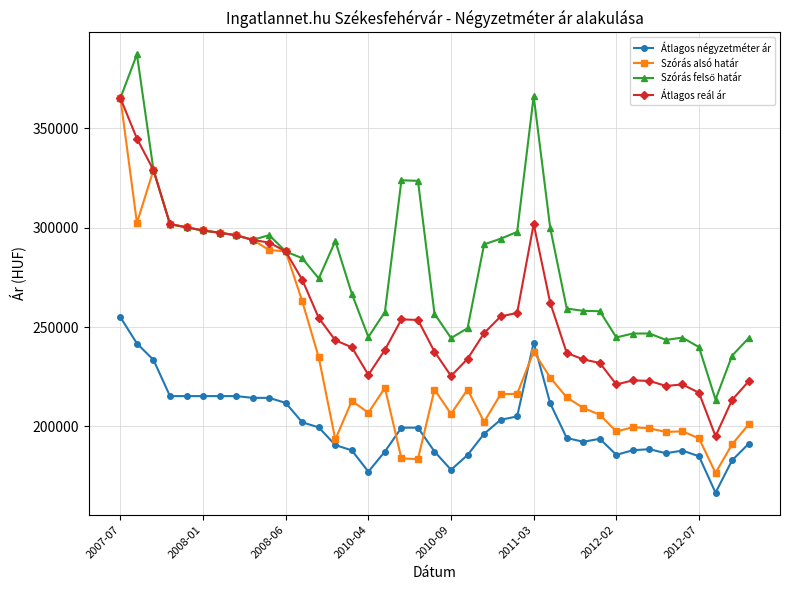

What is the value of the Szórás alsó határ point at the 17th from the left?

219482